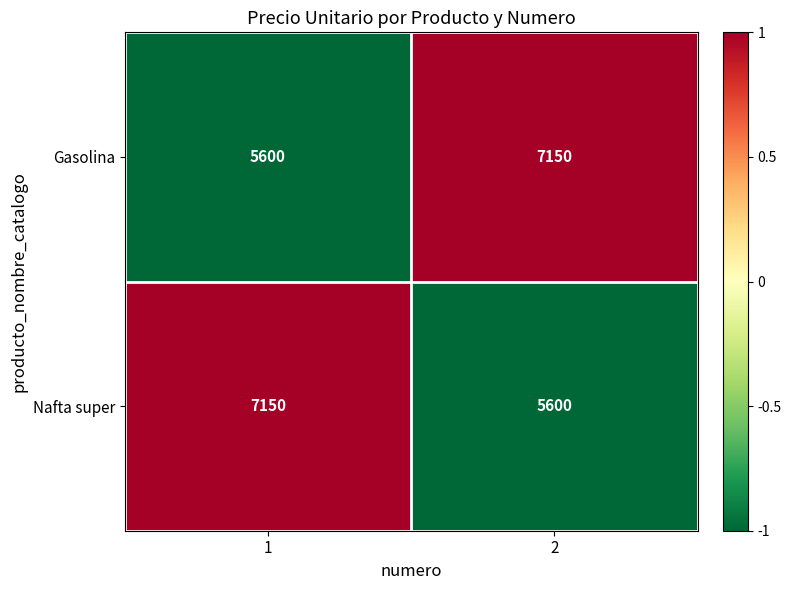

Read the Gasolina value at 2.

7150